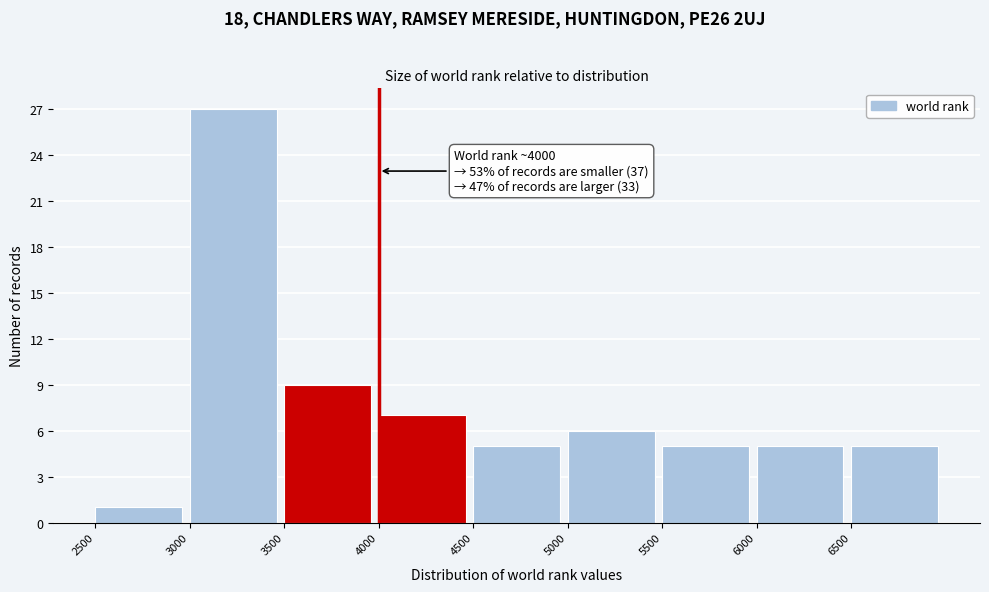

Which range on the x-axis has the tallest bar?

3000 to 3500